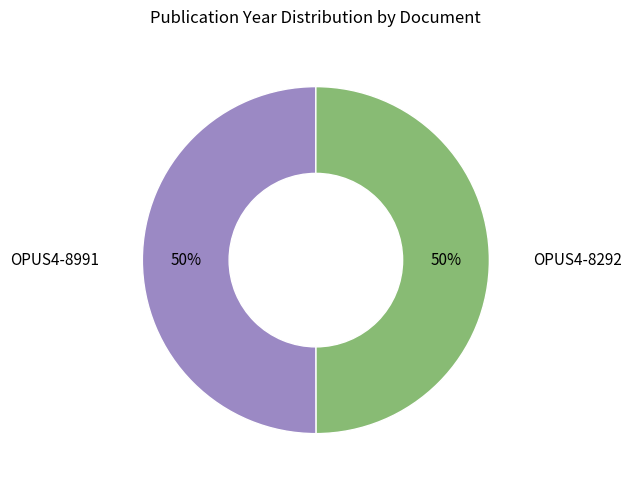

To the nearest percent, what is the average slice percentage?

50%